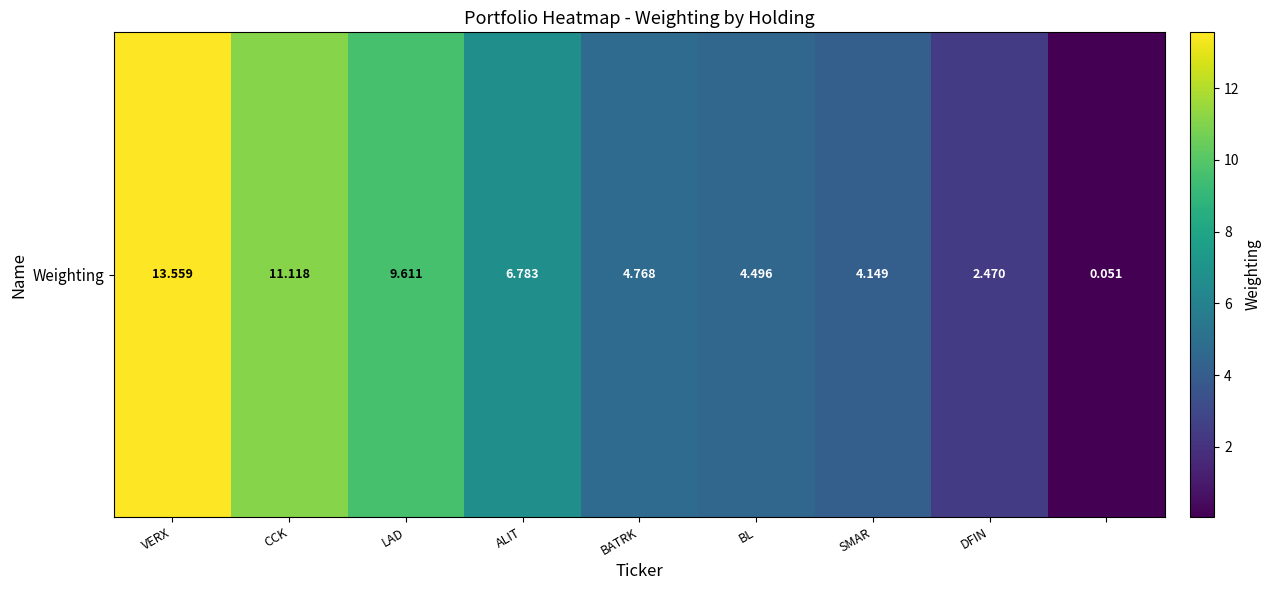

What is the minimum value shown in the chart?

0.1